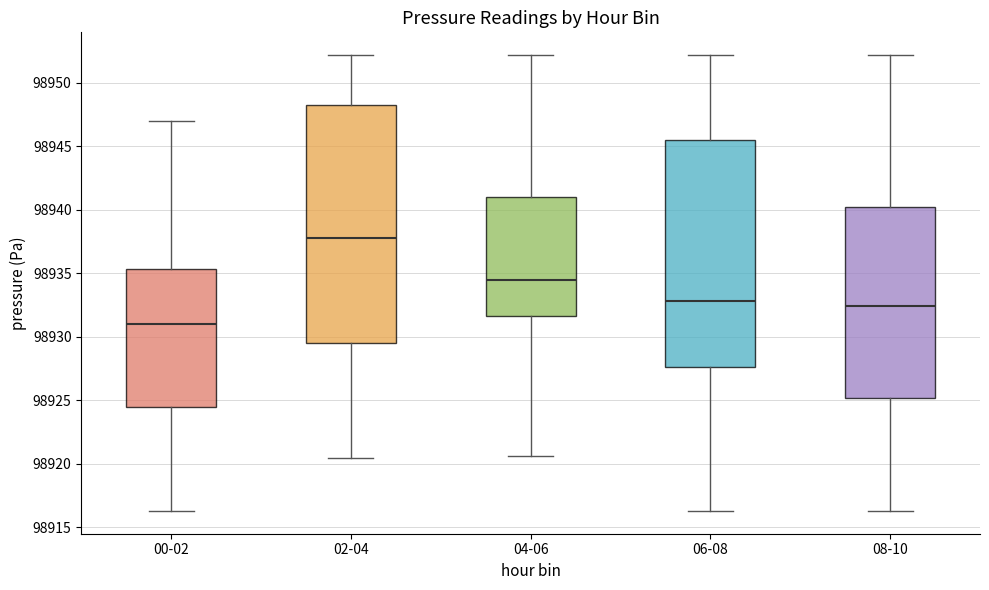

Reading left to right, transcribe this box plot: for each box, give where its median line is, the range the box spans, and where its two whiskers end, as read against the y-axis. The values are not printed on the chart, so give them approximately, as read against the axis.

00-02: median 98931.0, box 98924.5 to 98935.5, whiskers 98916.5 to 98947.0
02-04: median 98938.0, box 98929.5 to 98948.5, whiskers 98920.5 to 98952.0
04-06: median 98934.5, box 98931.5 to 98941.0, whiskers 98920.5 to 98952.0
06-08: median 98933.0, box 98927.5 to 98945.5, whiskers 98916.5 to 98952.0
08-10: median 98932.5, box 98925.0 to 98940.0, whiskers 98916.5 to 98952.0